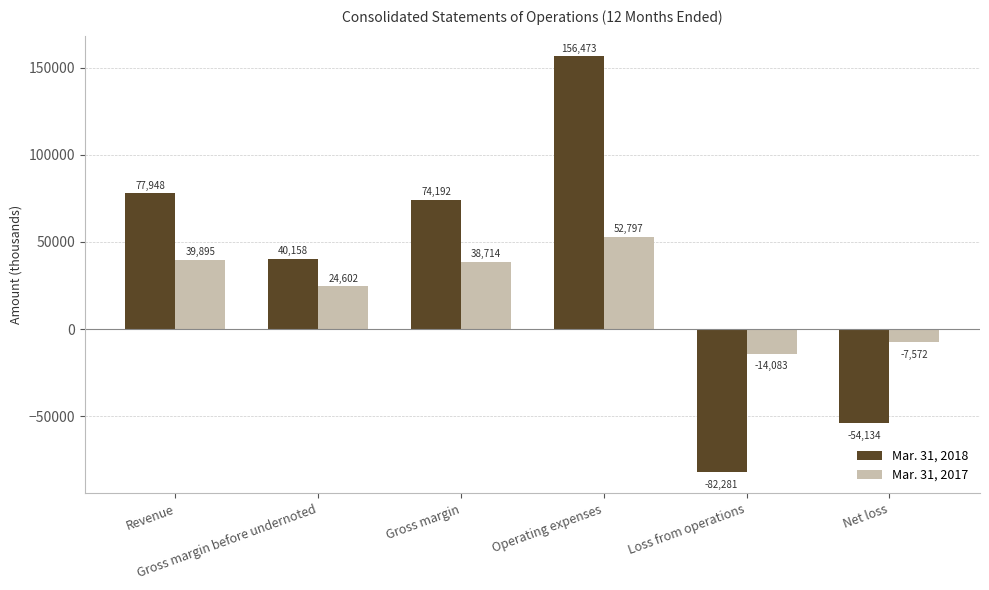

How many negative values does the Mar. 31, 2017 series have?

2